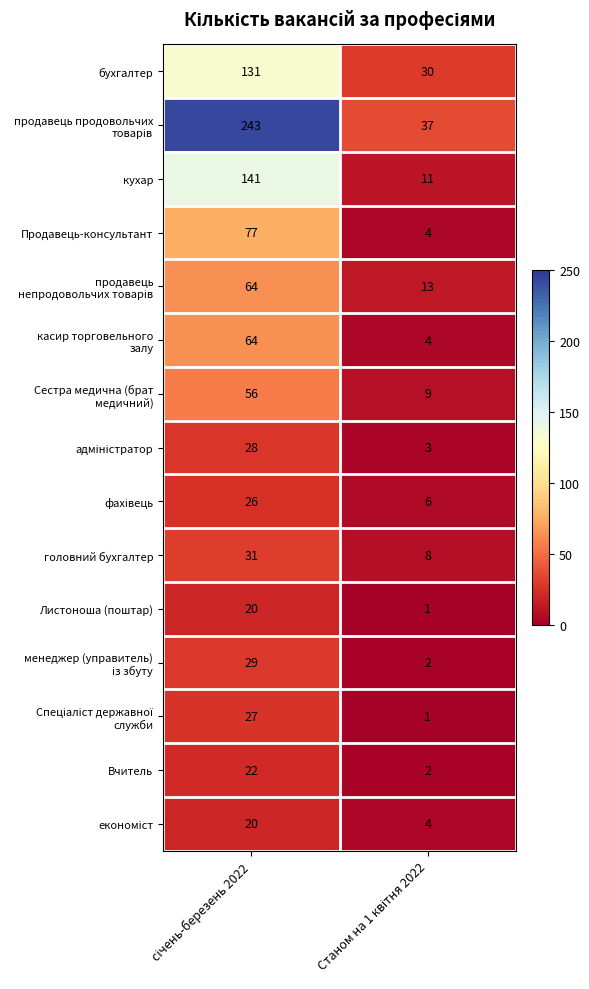

Count the number of data series in this chart.

15